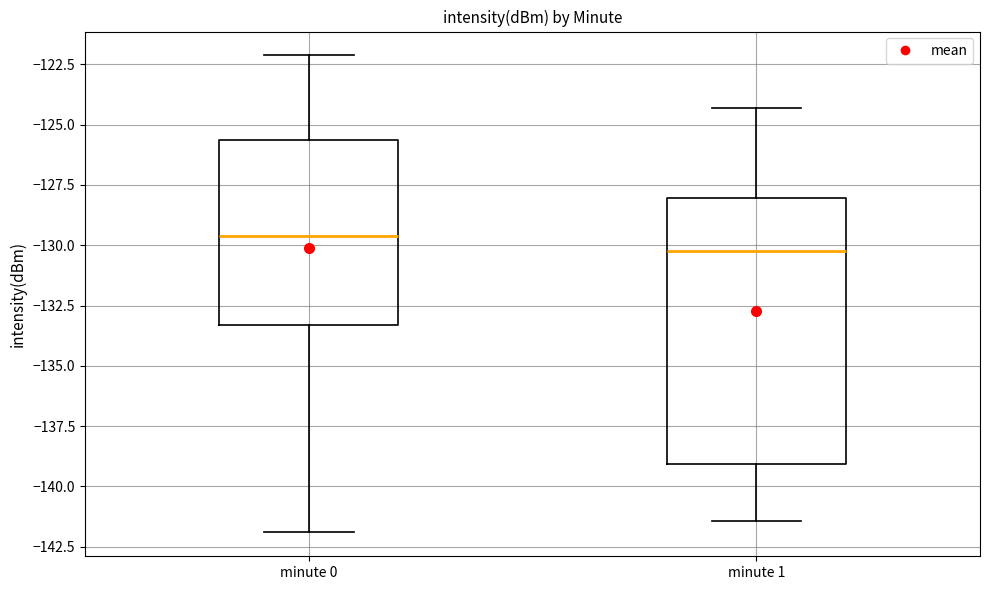

Which box's median line is the lowest?

minute 1